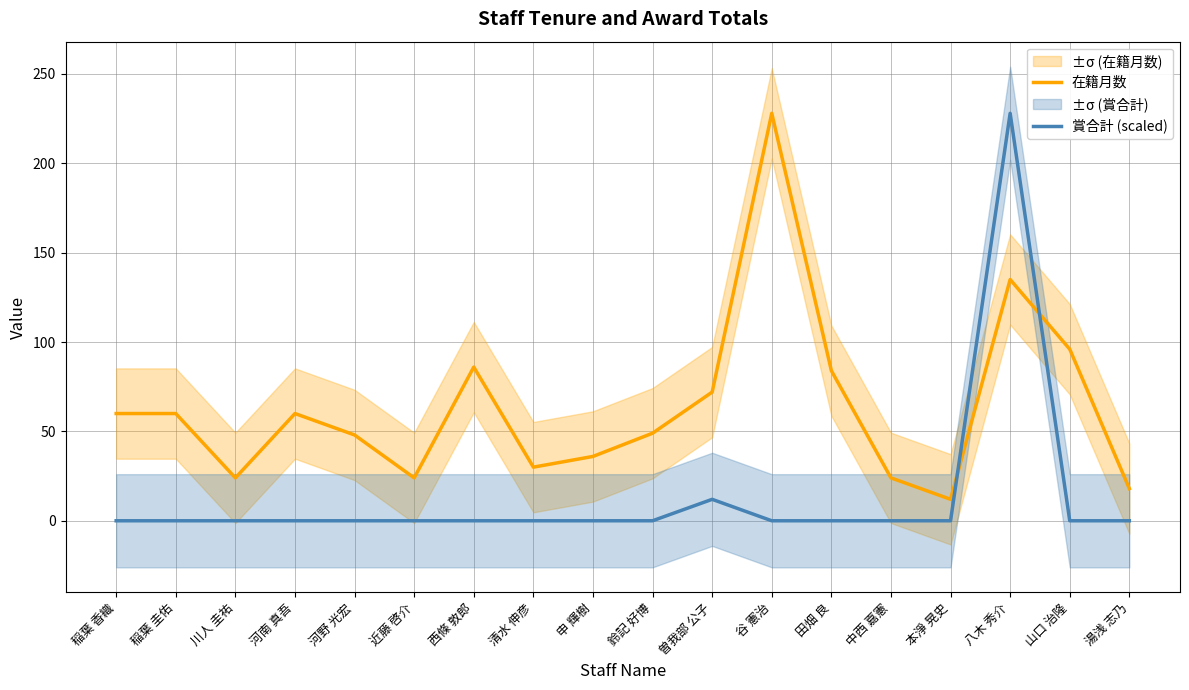

In 在籍月数, how many points are higher than both neighbors (excluding endpoints)?

4